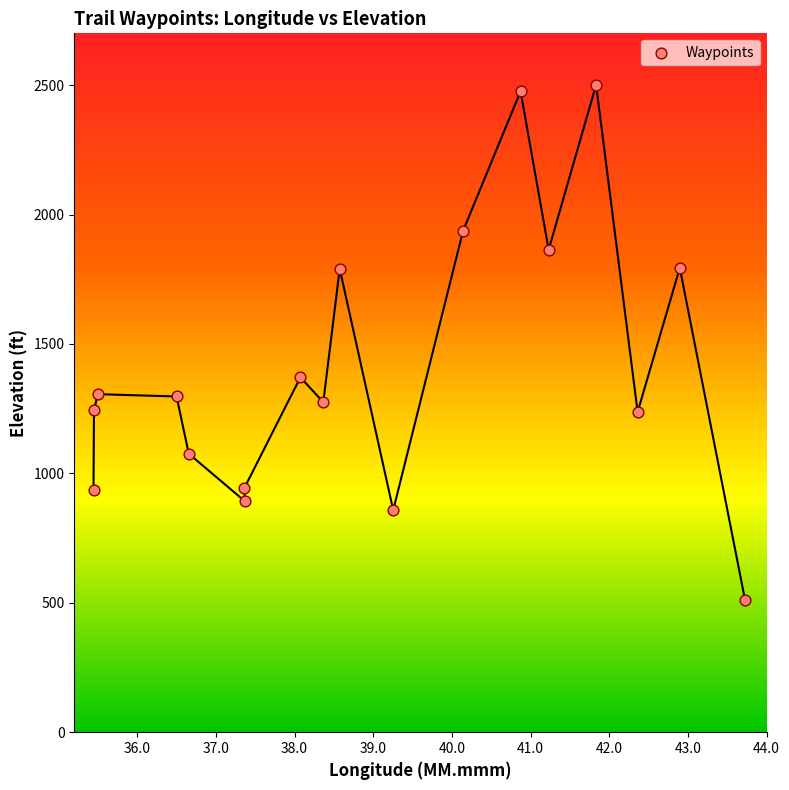

What Y value in the scatter plot is closest to 1505?

1371